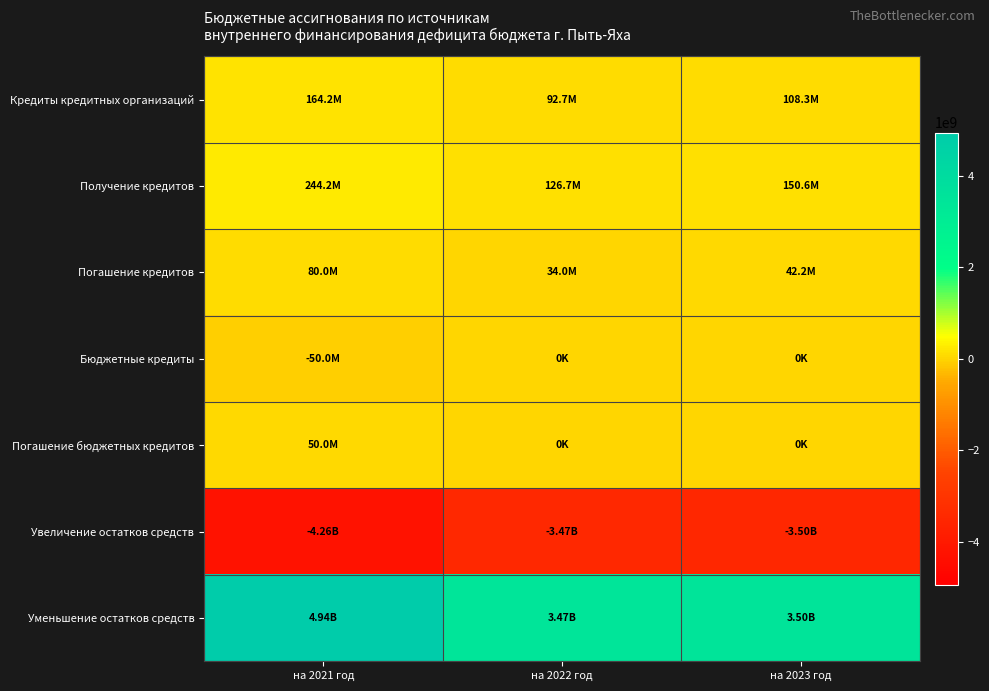

How many distinct data groups are displayed?

7